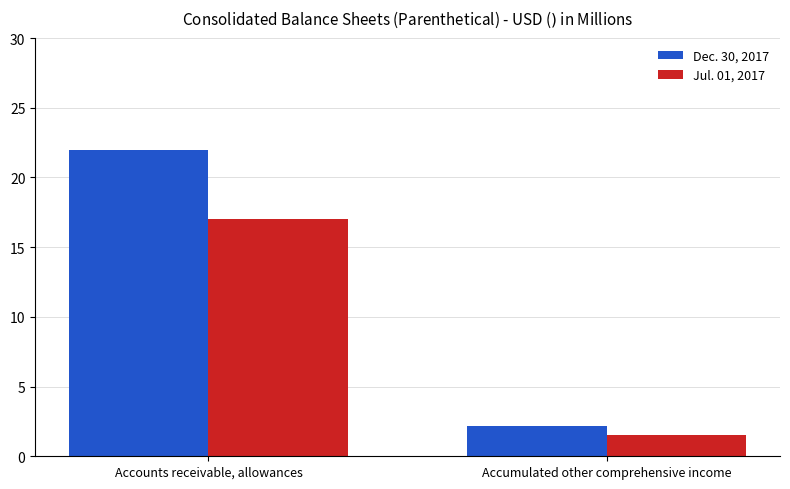

Count the number of categories in the chart.

2